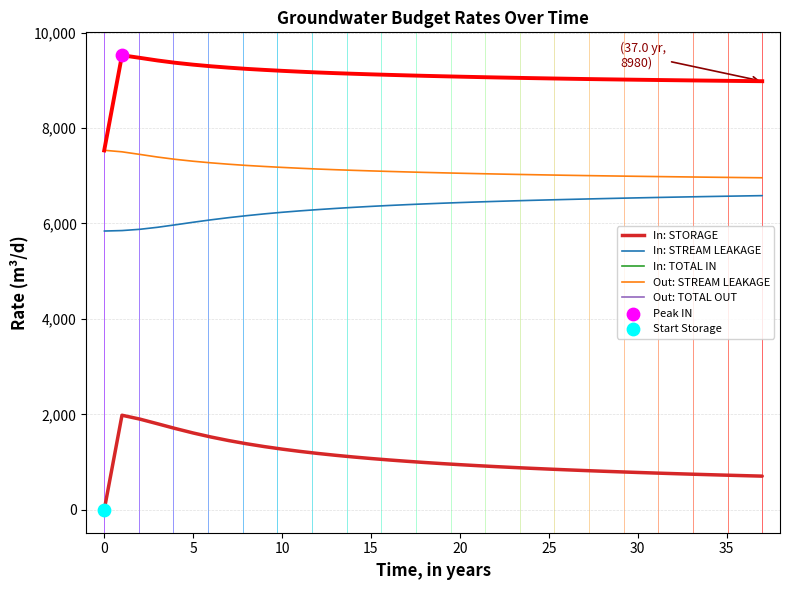

Is this an area chart (filled region under the line)?

No